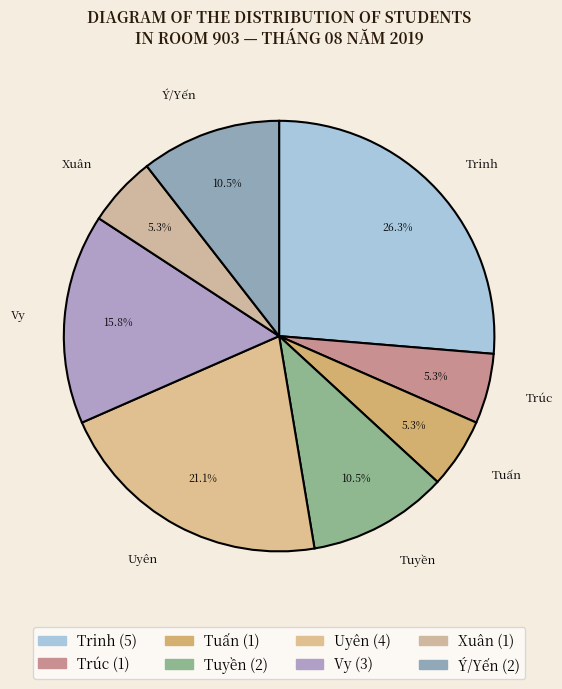

True or false: Tuyền accounts for 1% of the total.

False